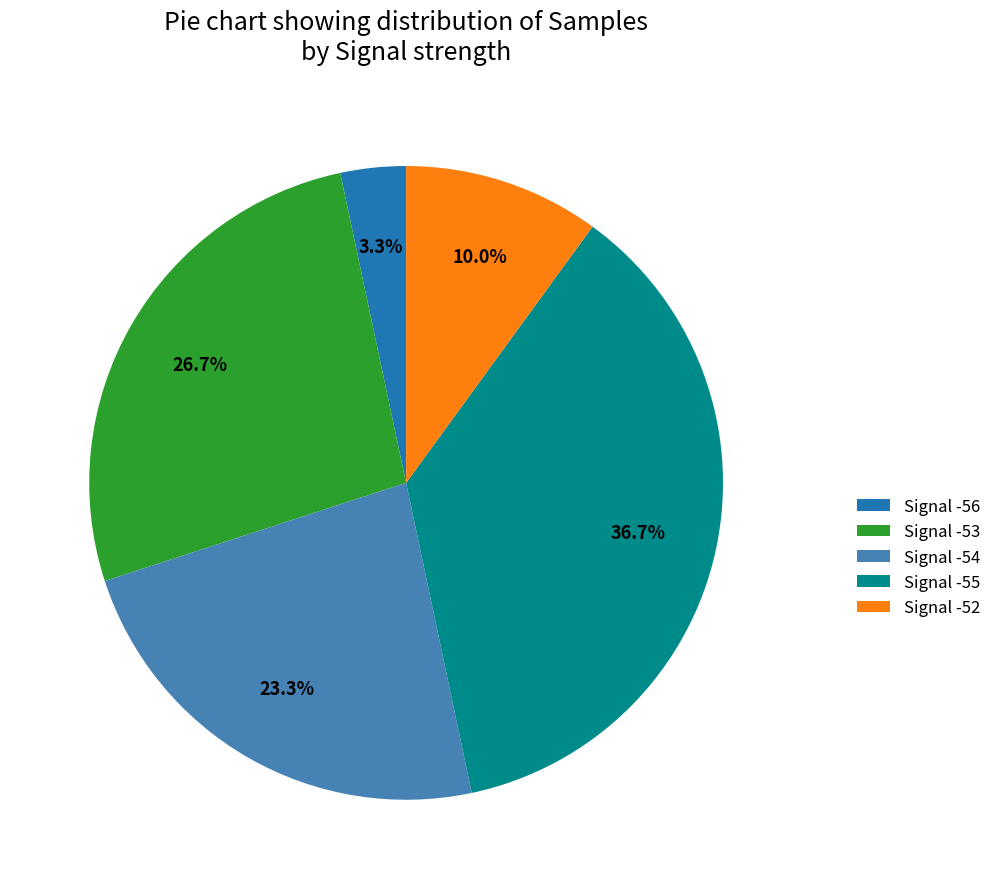

Rank the categories by value from highest to lowest.

Signal -55, Signal -53, Signal -54, Signal -52, Signal -56